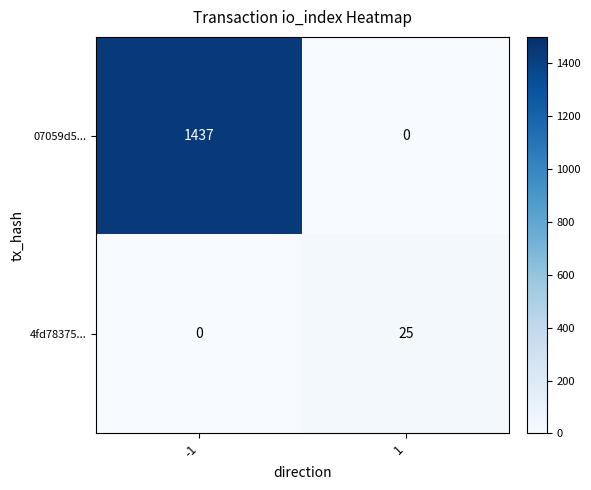

Is the value of 07059d5... at -1 greater than the value of 4fd78375... at 1?

Yes